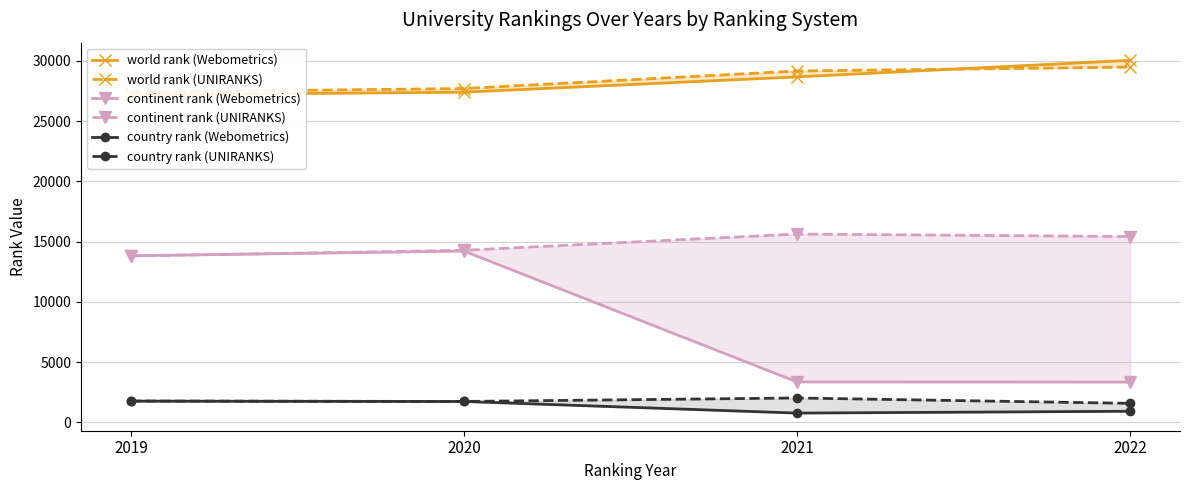

List the series in order of their peak value, highest first.

world rank (Webometrics), world rank (UNIRANKS), continent rank (UNIRANKS), continent rank (Webometrics), country rank (UNIRANKS), country rank (Webometrics)